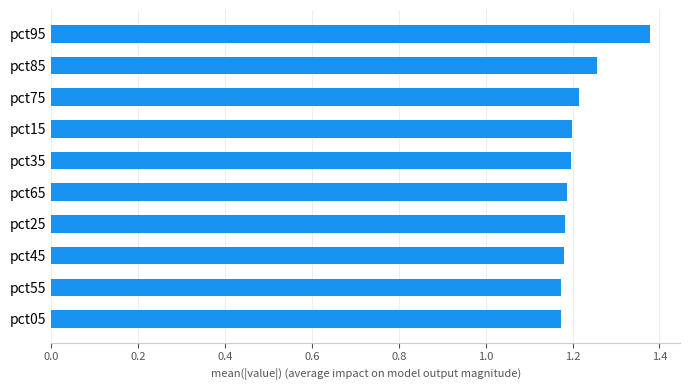

What is the change in value from pct05 to pct85?

+0.1